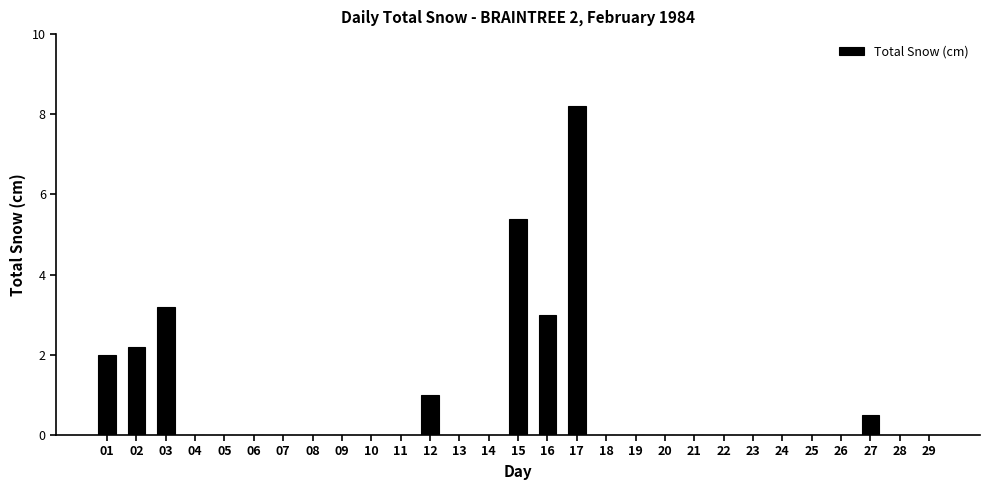

What is the maximum value shown in the chart?

8.2